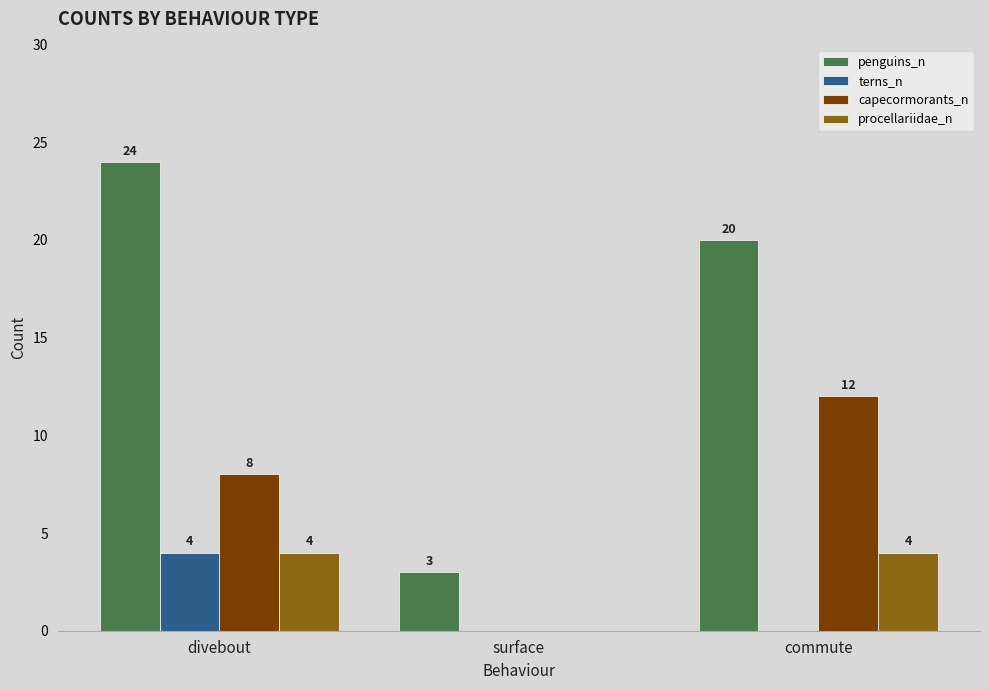

What is the difference between the penguins_n values at commute and surface?

17